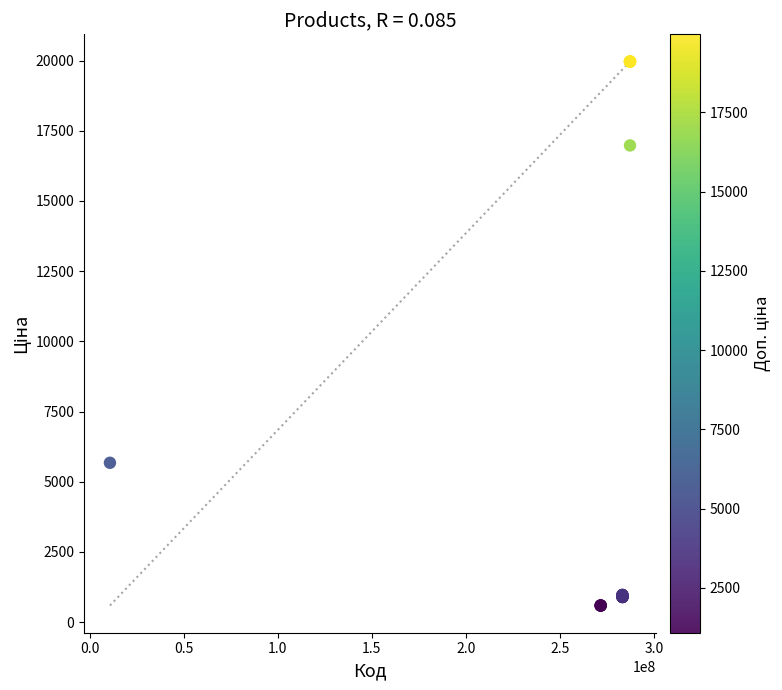

What Y value in the scatter plot is closest to 10277?

5673.8